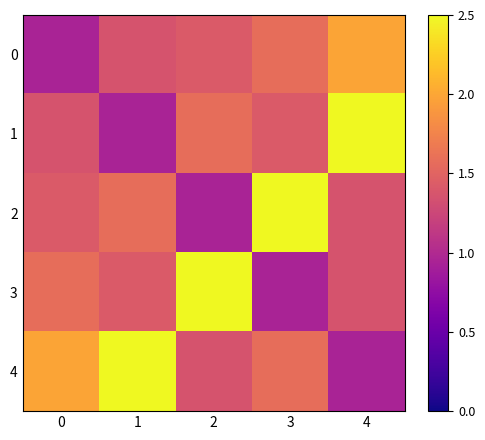

At how many categories does at least one series exceed 2?

4